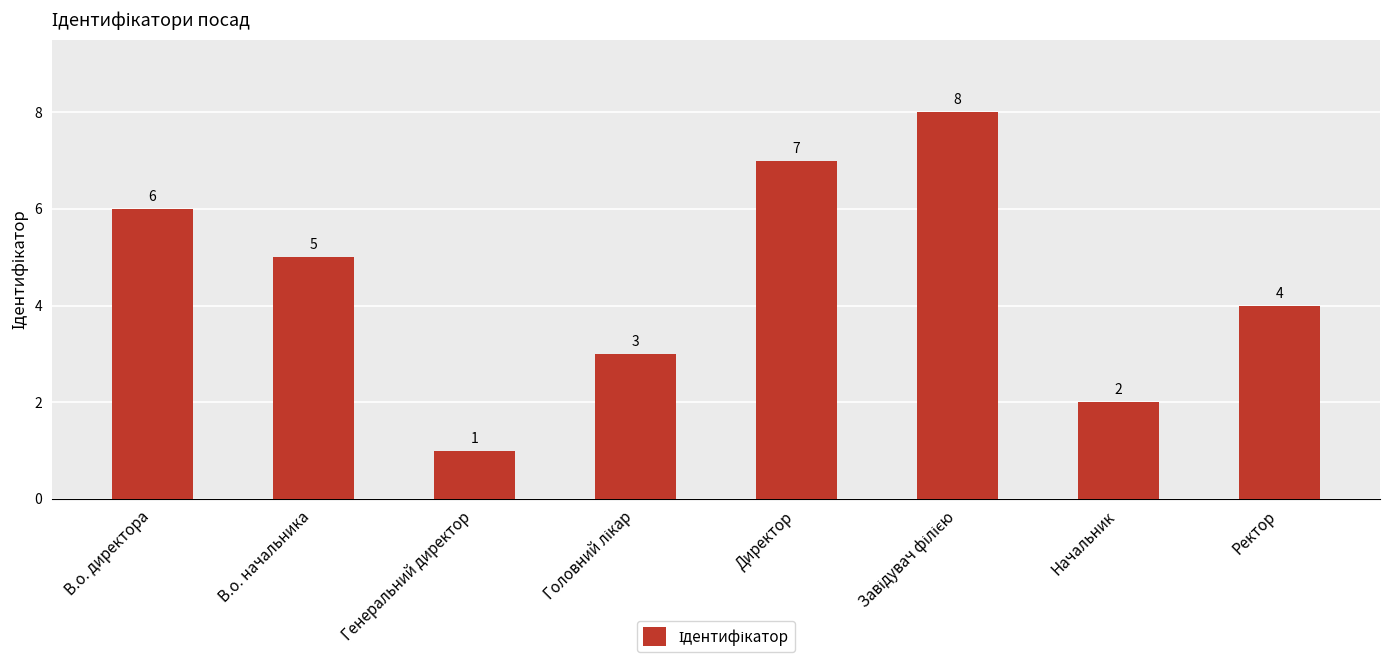

What is the sum of all values?

36